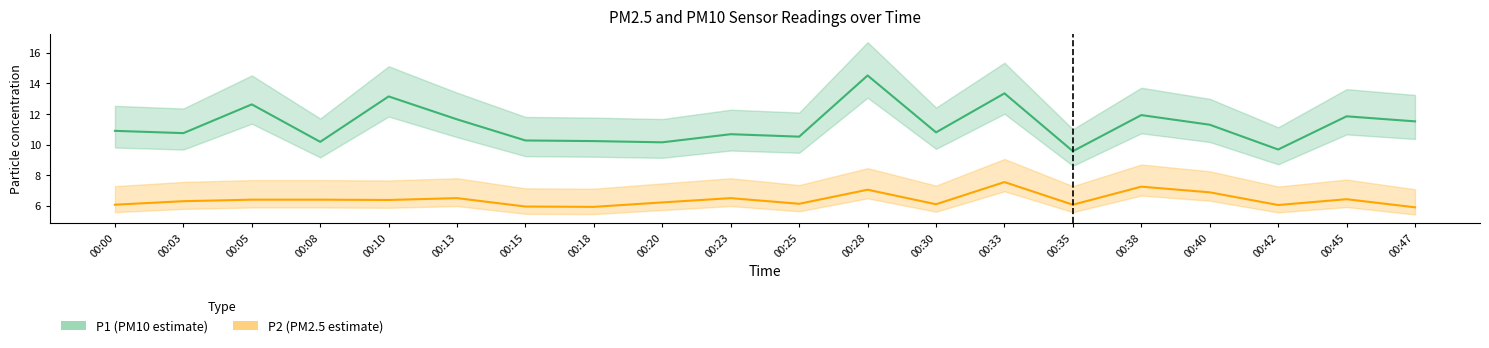

In P2, how many points are lower than both neighbors (excluding endpoints)?

6